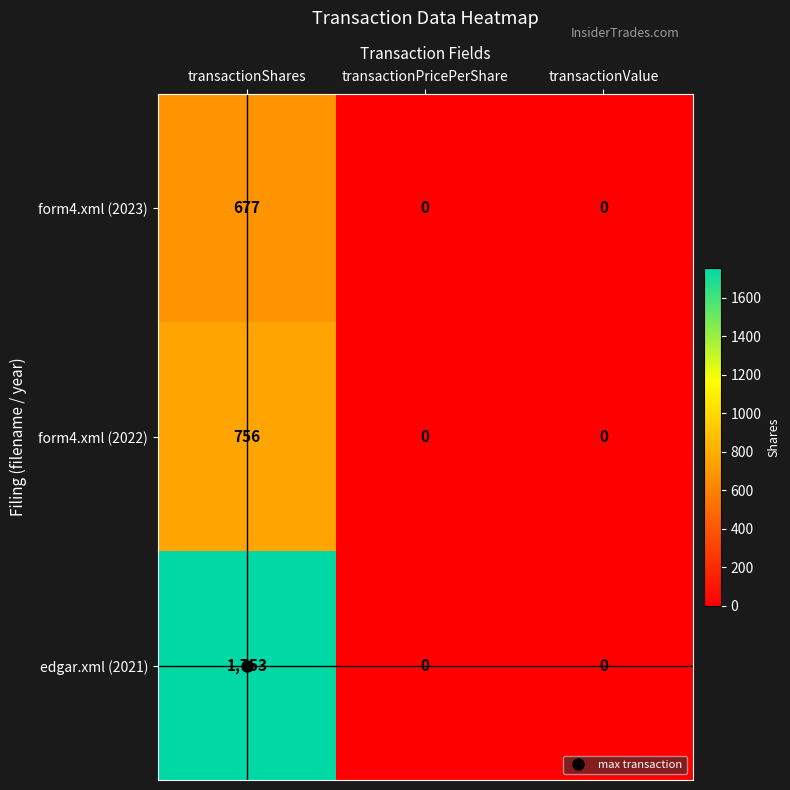

The value of edgar.xml (2021) at transactionPricePerShare is -1032. True or false?

False